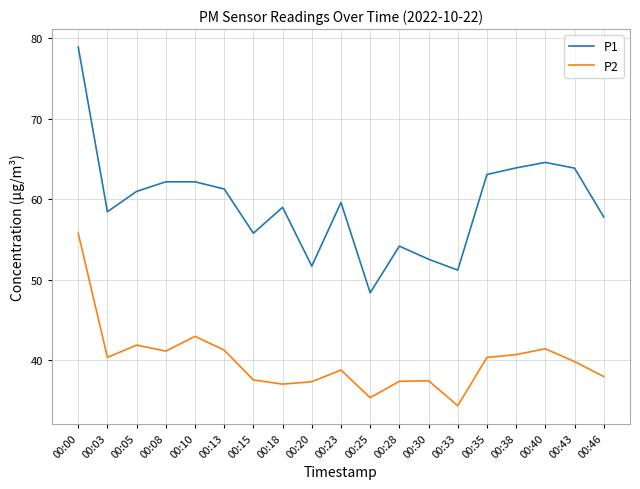

Which series has the largest range (max minus min)?

P1